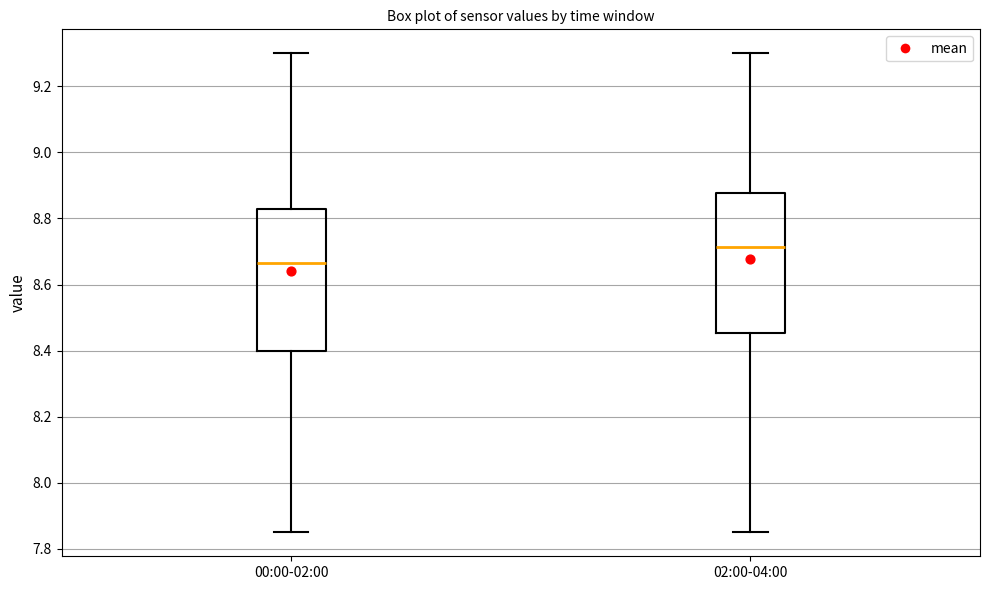

Reading left to right, read every box against the y-axis: the position of its median line, the range the box covers, and the ends of its whiskers. The values are not printed on the chart, so give them approximately, as read against the axis.

00:00-02:00: median 8.66, box 8.40 to 8.82, whiskers 7.86 to 9.30
02:00-04:00: median 8.72, box 8.46 to 8.88, whiskers 7.86 to 9.30